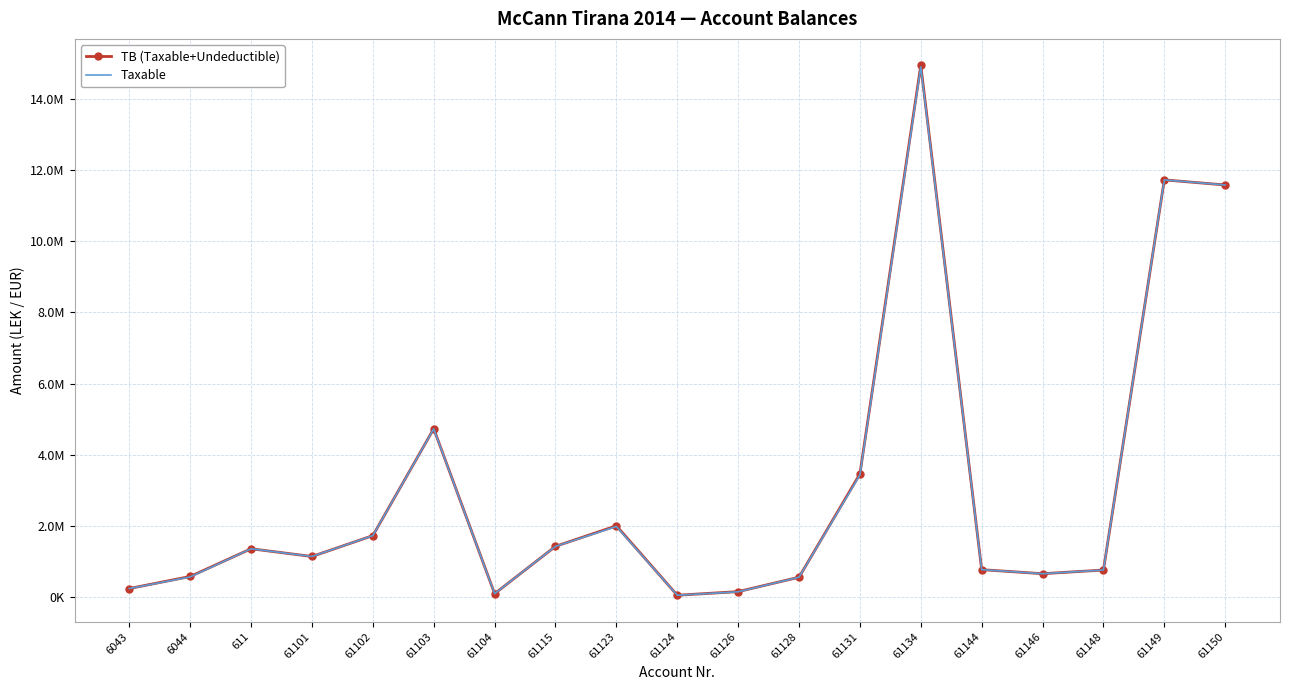

Reading right to left, transcribe all the data shown in this chart.

TB (Taxable+Undeductible): 11574631.1	11717876.6	769080.9	666085.5	779642.1	14931158.8	3465988.5	567460.5	163090.0	61813.2	2010362.2	1434003.2	105900.0	4735066.9	1735151.5	1149043.7	1366068.5	588118.9	250227.1
Taxable: 11574631.1	11717876.6	769080.9	666085.5	779642.1	14887859.8	3437988.5	567460.5	157990.0	61813.2	1991862.2	1433753.2	105900.0	4731146.9	1735151.5	1149043.7	1366068.5	575296.9	250227.1